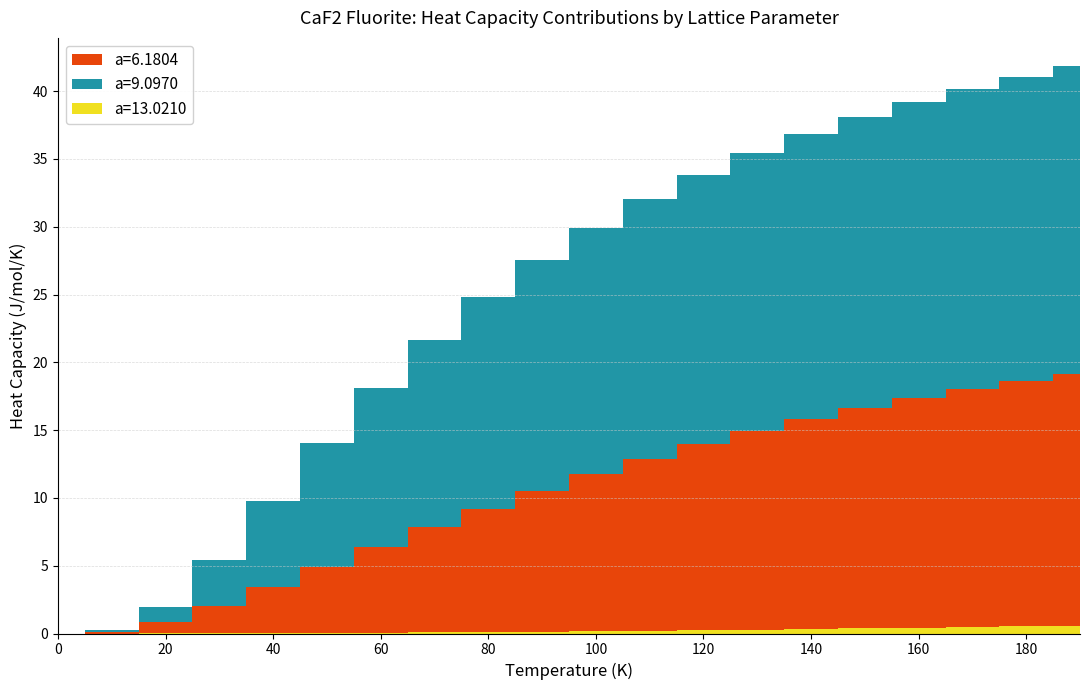

Reading left to right, extract all data points from this chart.

a=6.1804: 0=0.0	10=0.1	20=0.8	30=2.0	40=3.4	50=4.9	60=6.4	70=7.8	80=9.1	90=10.4	100=11.6	110=12.7	120=13.7	130=14.6	140=15.5	150=16.2	160=16.9	170=17.5	180=18.1	190=18.6
a=9.0970: 0=0.0	10=0.1	20=1.1	30=3.4	40=6.3	50=9.1	60=11.7	70=13.8	80=15.6	90=17.0	100=18.2	110=19.1	120=19.9	130=20.5	140=21.0	150=21.5	160=21.9	170=22.2	180=22.5	190=22.7
a=13.0210: 0=0.0	10=0.0	20=0.0	30=0.0	40=0.0	50=0.0	60=0.1	70=0.1	80=0.1	90=0.1	100=0.2	110=0.2	120=0.2	130=0.3	140=0.3	150=0.4	160=0.4	170=0.5	180=0.5	190=0.6